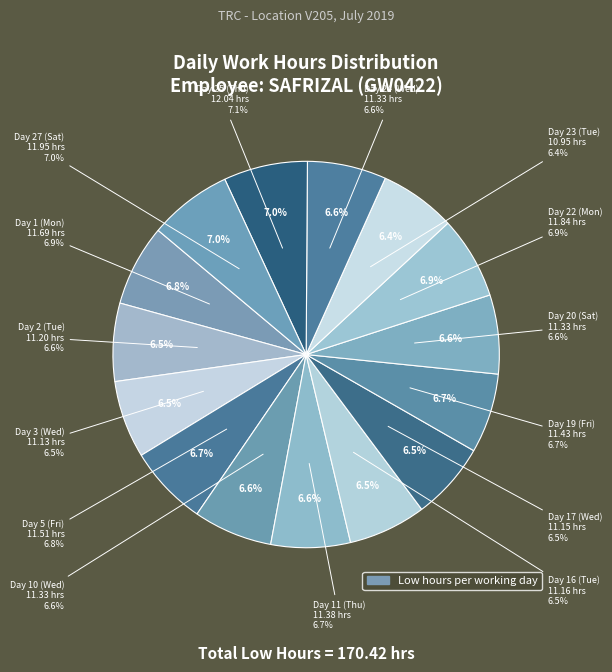

Rank the categories by value from highest to lowest.

Day 25 (Thu), Day 27 (Sat), Day 22 (Mon), Day 1 (Mon), Day 5 (Fri), Day 19 (Fri), Day 11 (Thu), Day 10 (Wed), Day 20 (Sat), Day 24 (Wed), Day 2 (Tue), Day 16 (Tue), Day 17 (Wed), Day 3 (Wed), Day 23 (Tue)